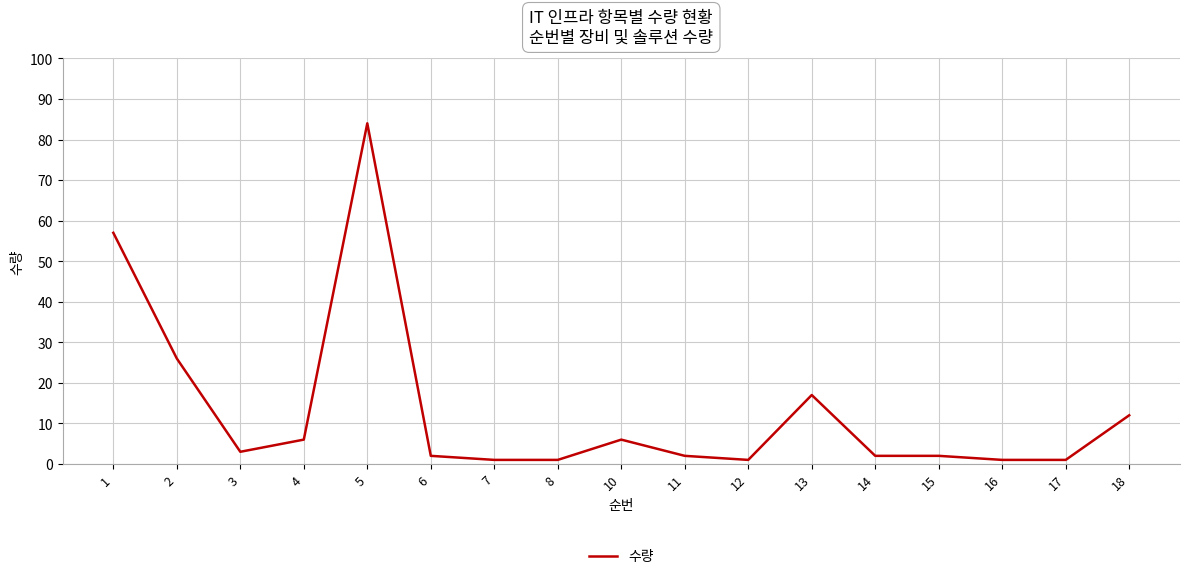

Between 15 and 13, which is larger?

13